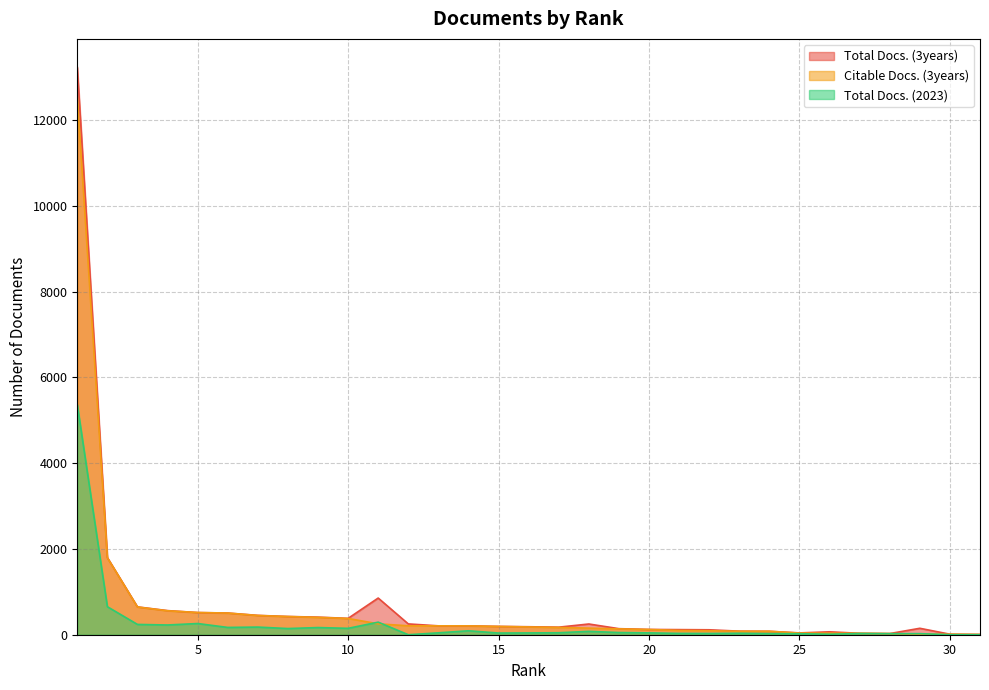

What is the highest value of the Total Docs. (2023) series?

5363